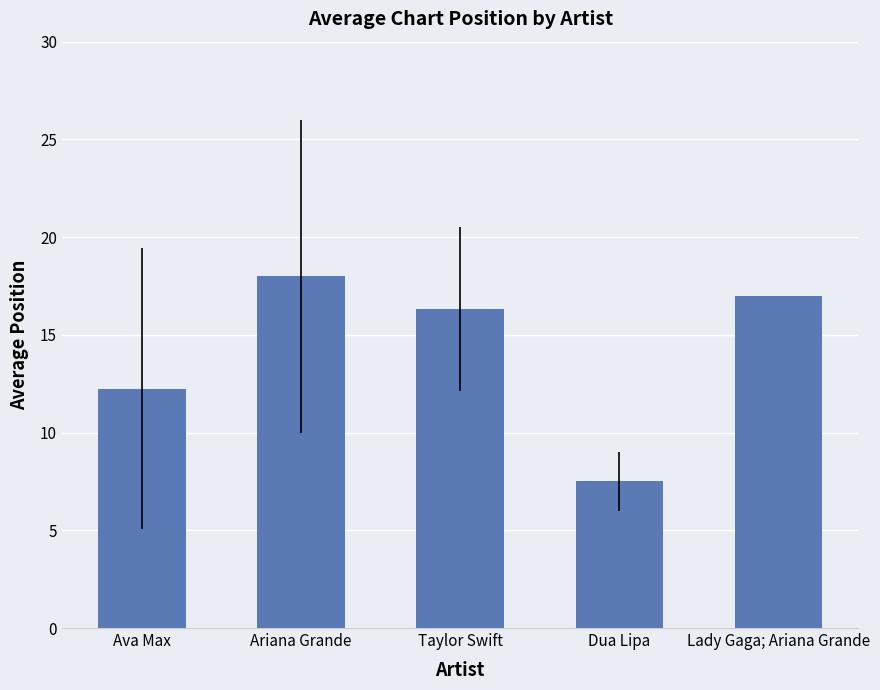

The chart shows a value of 3.9 at Dua Lipa. True or false?

False